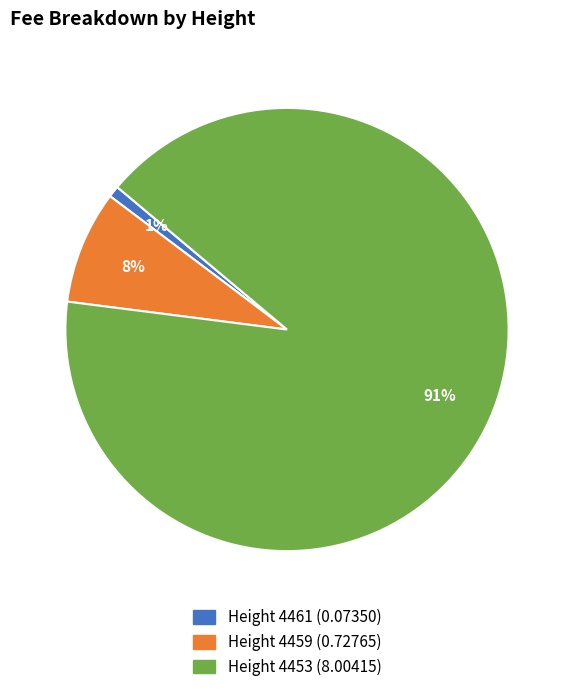

Is there a majority slice in this chart?

Yes